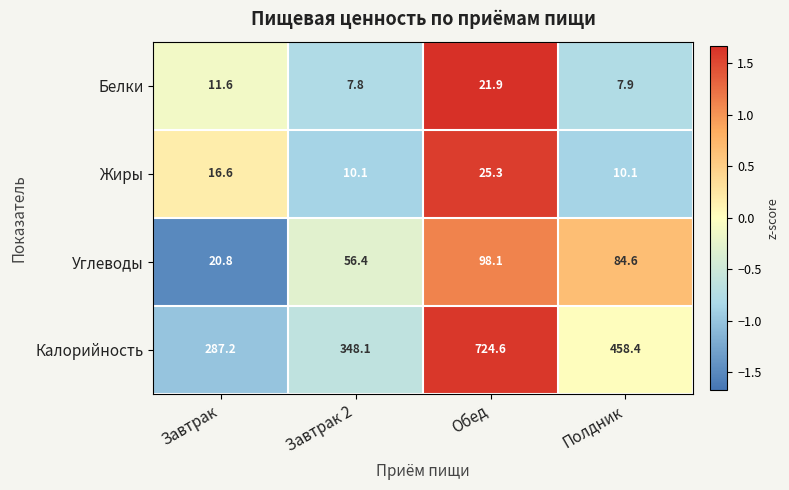

At which label does Углеводы first exceed 84?

Обед